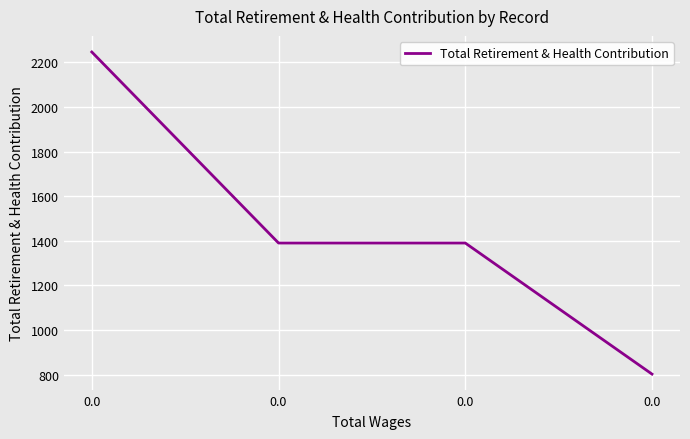

How many lines are shown in the chart?

1